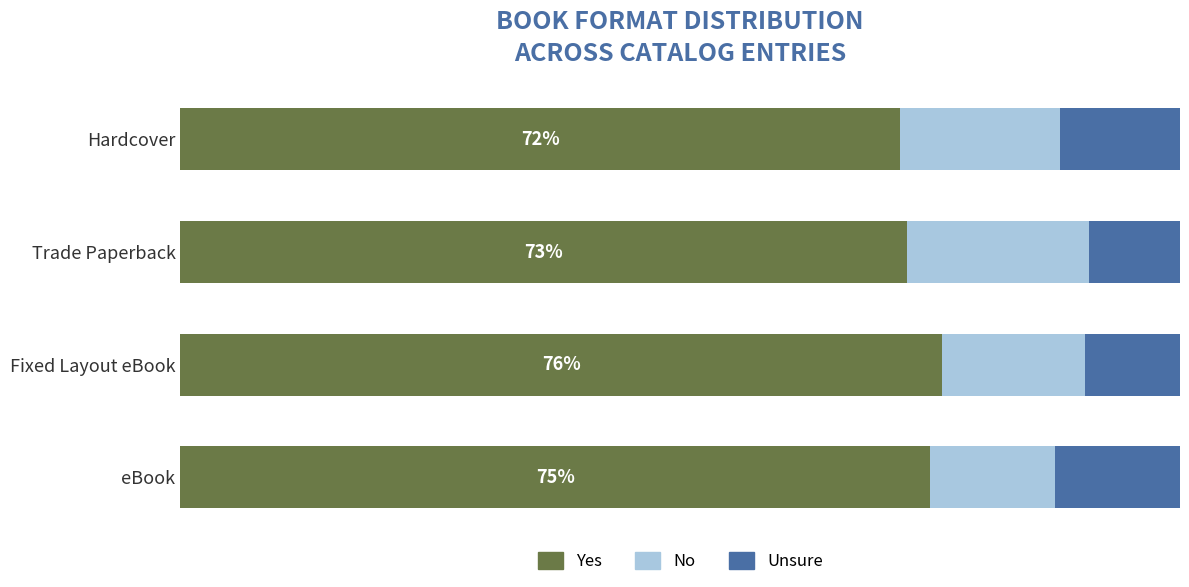

What are all the series names shown in the legend?

Yes, No, Unsure